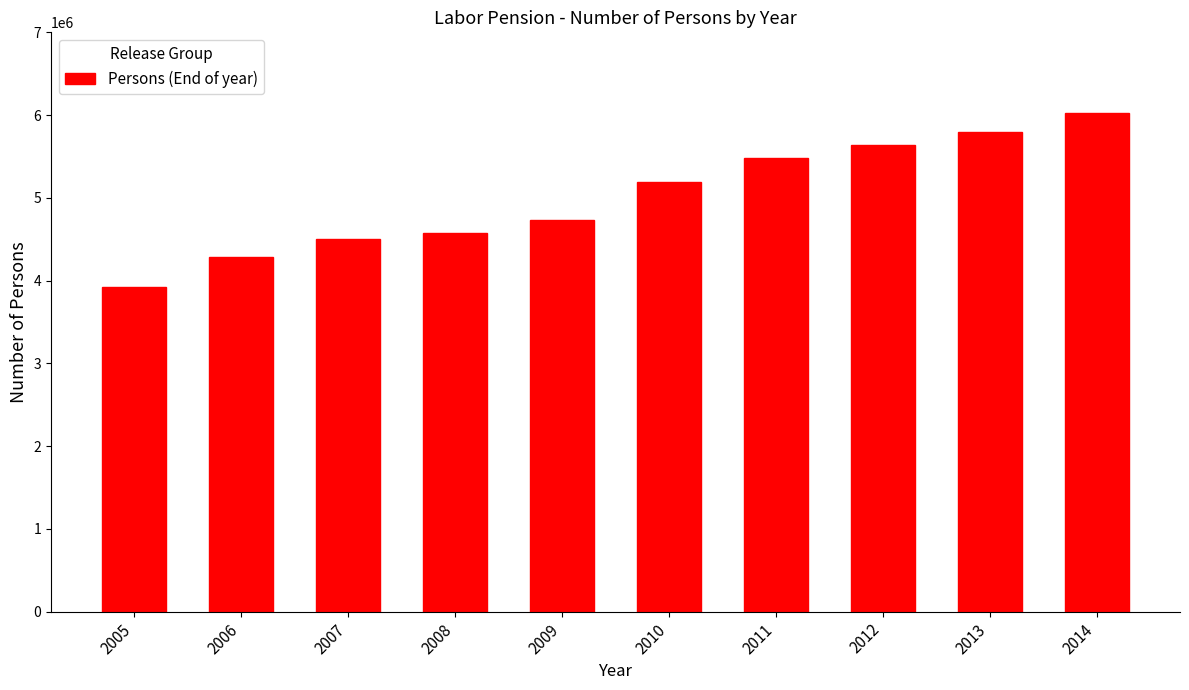

Reading left to right, transcribe all the data shown in this chart.

3923796	4291152	4506601	4573412	4737178	5196134	5482848	5641538	5798851	6020787